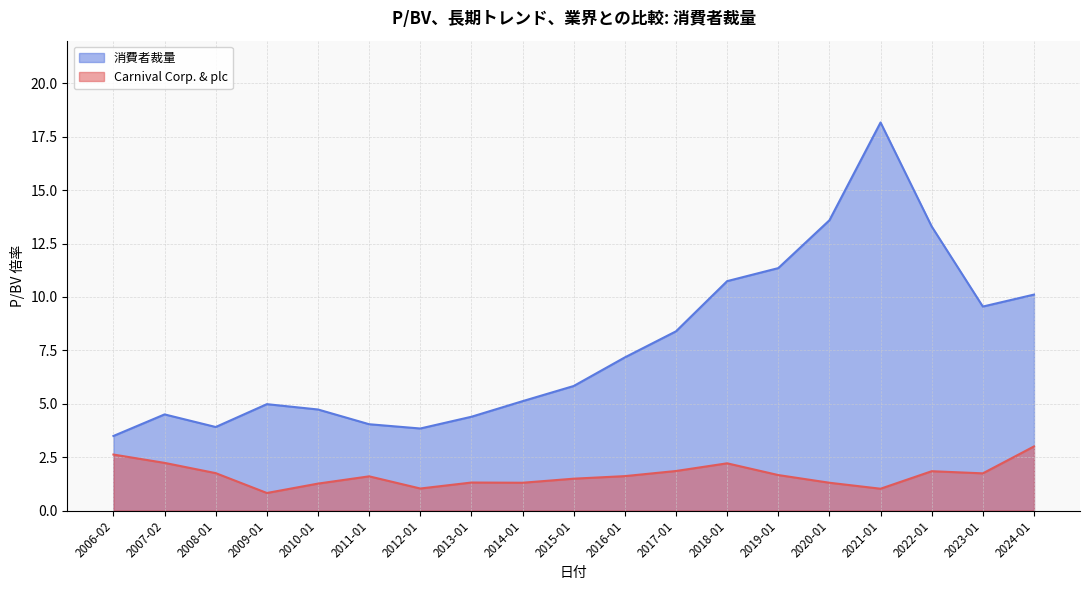

What are all the series names shown in the legend?

消費者裁量, Carnival Corp. & plc